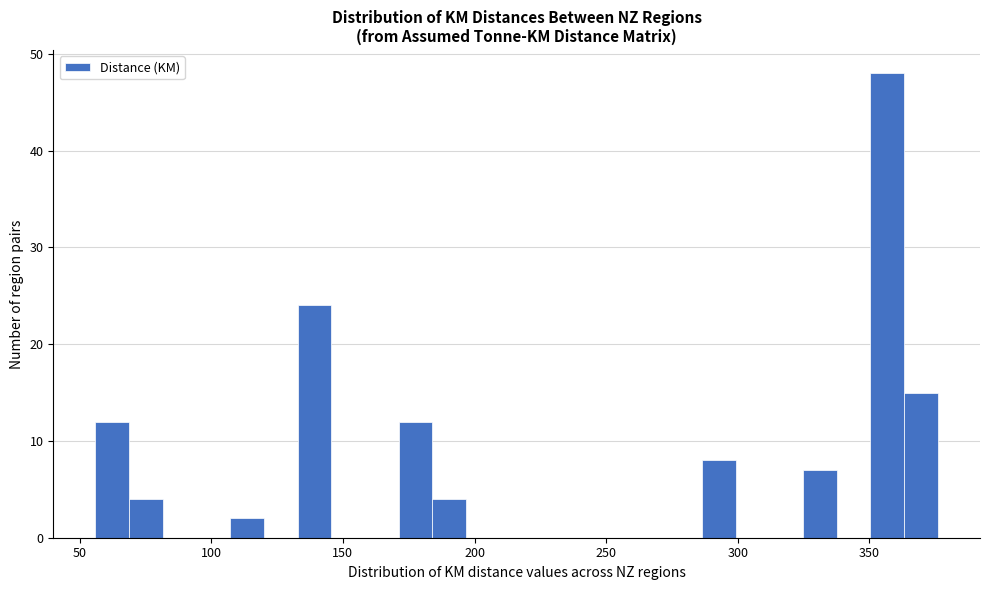

Read against the x-axis, roughly where is the centre of the tallest bar?

355